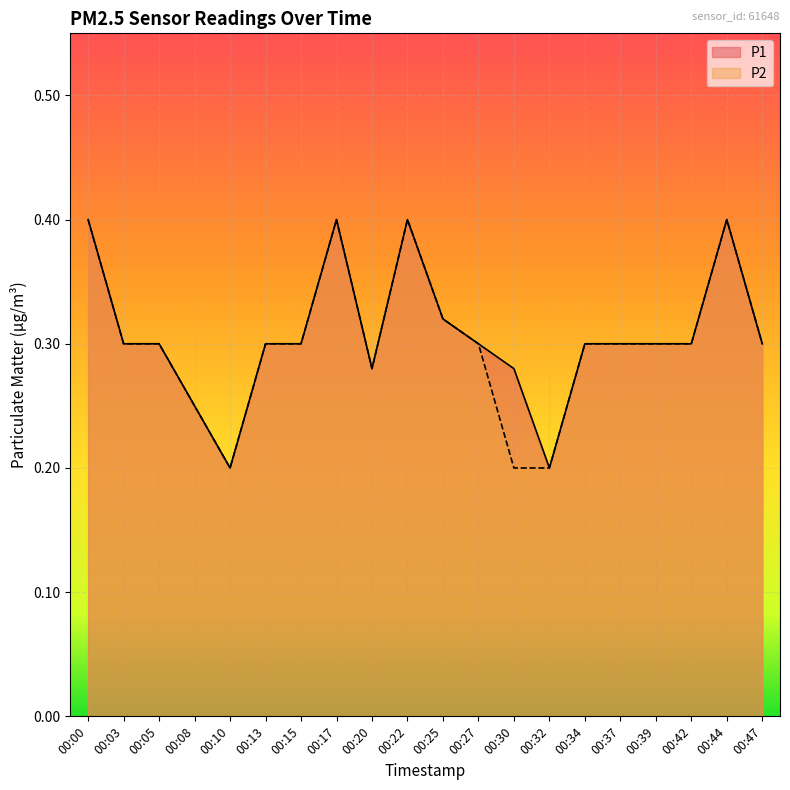

Which series has the largest total across all categories?

P1